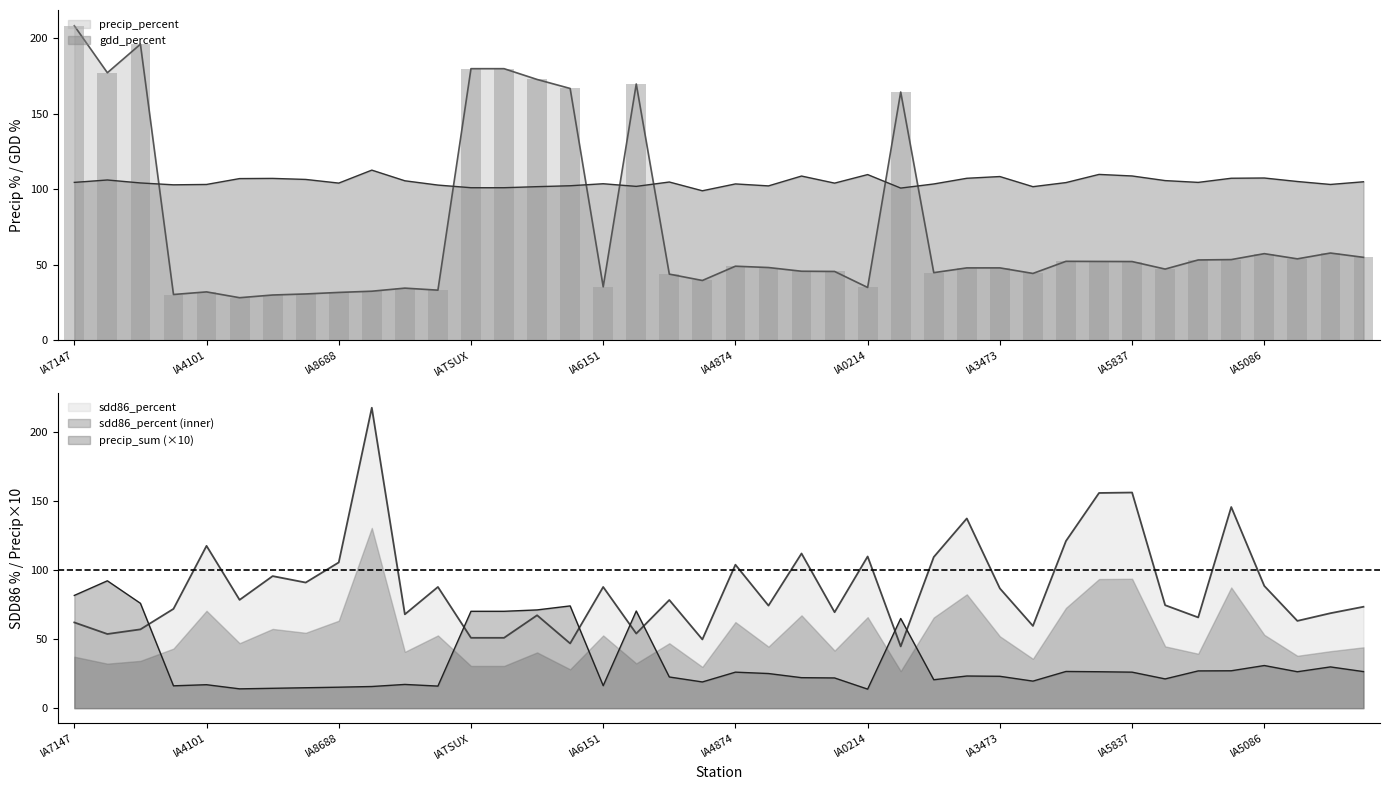

What is the value of the precip_sum bar at the 17th from the left?

16.3